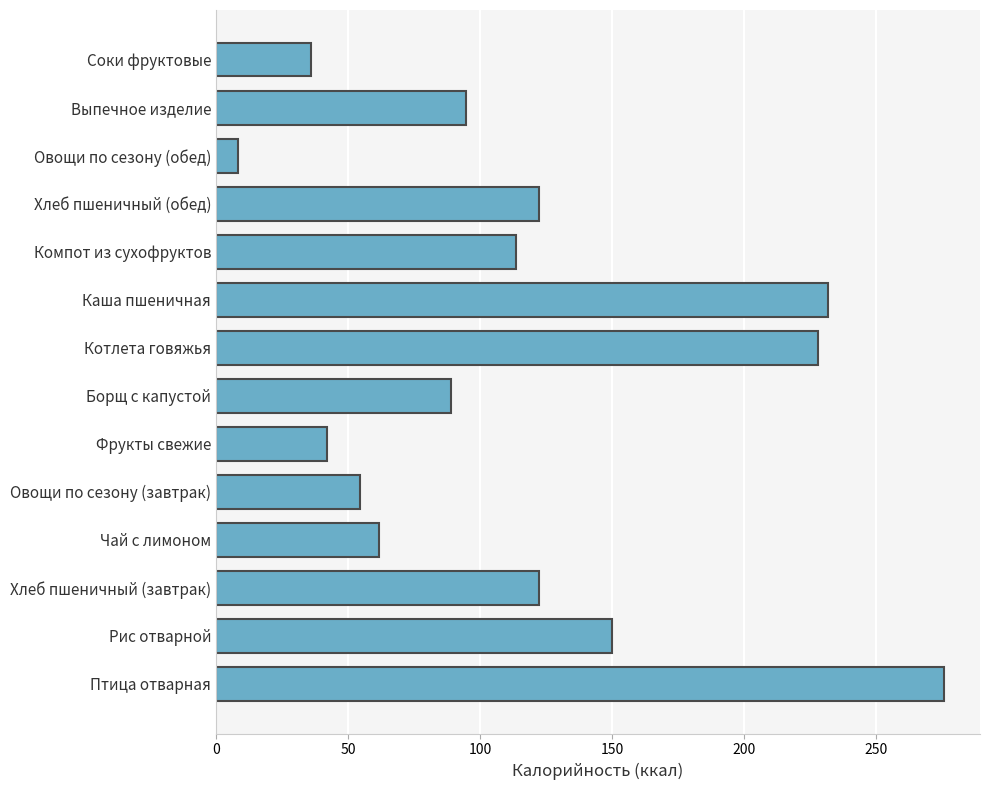

At which label is the value closest to 142?

Рис отварной